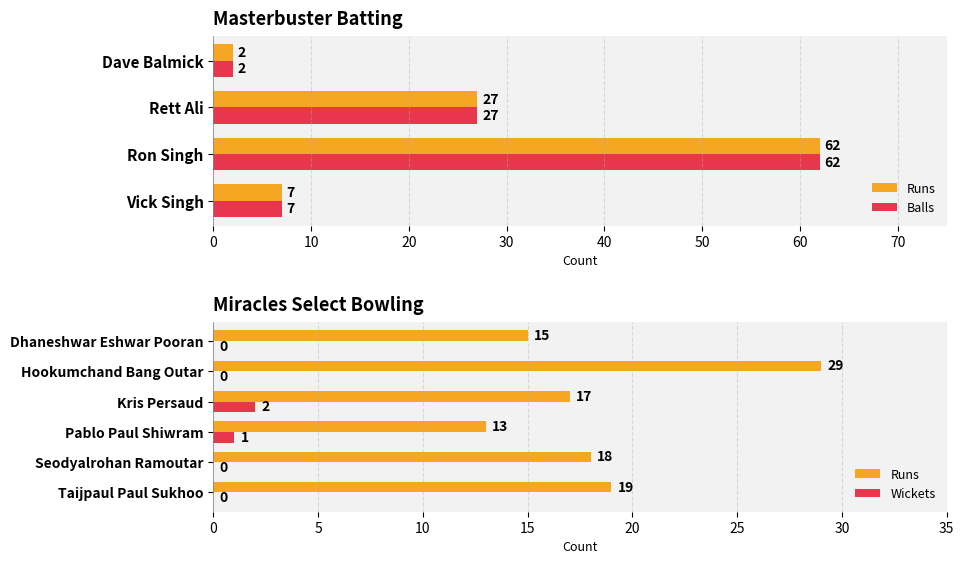

What is the greatest value displayed?

62